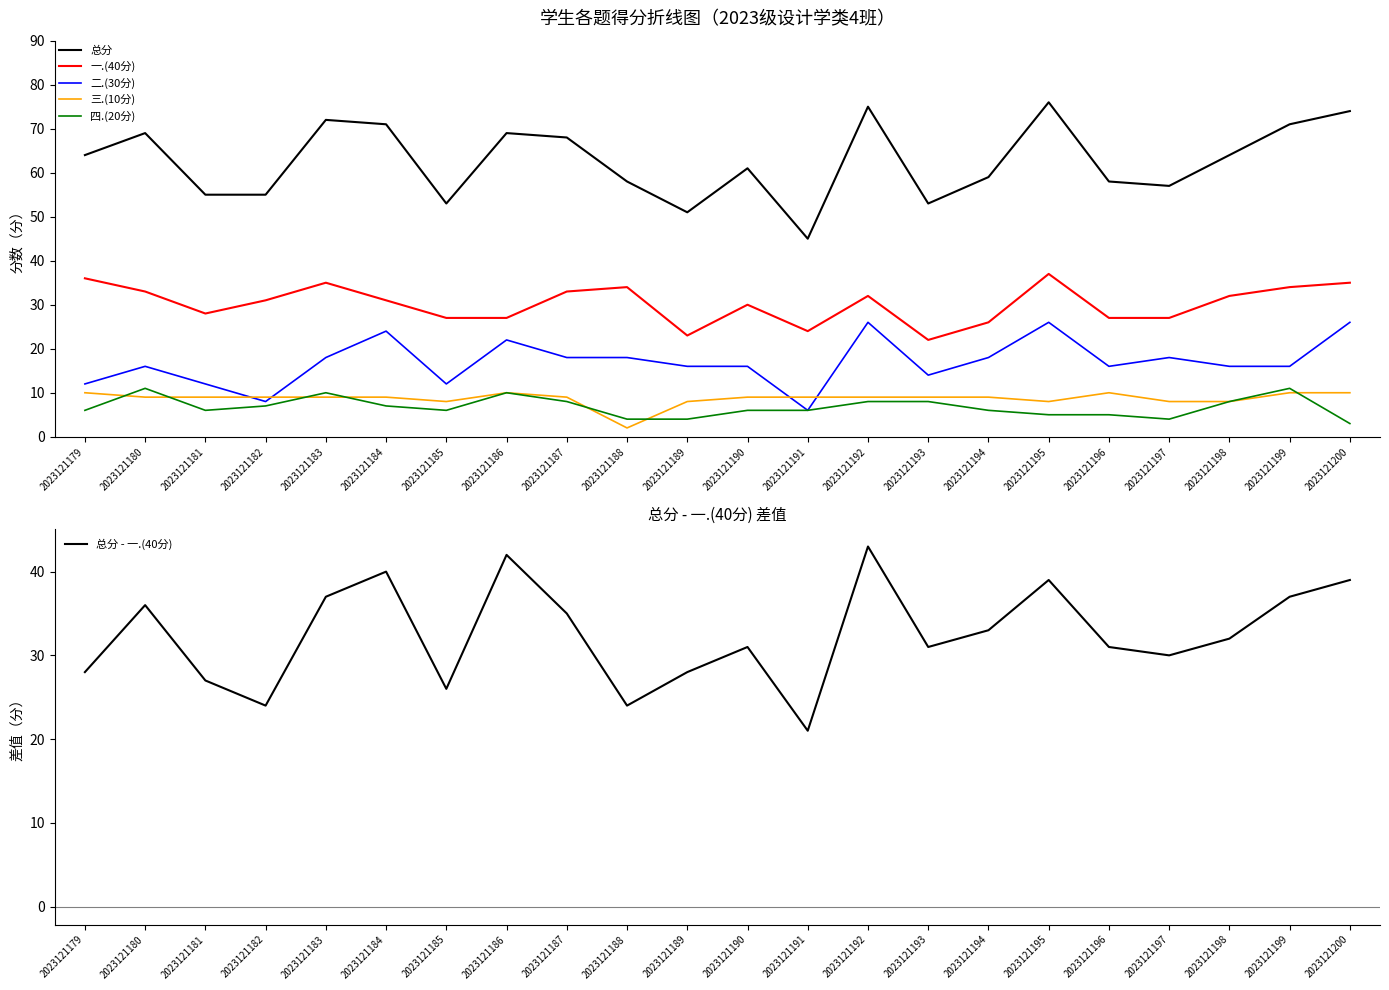

What is the sum of the 总分 - 一.(40分) values at 2023121182 and 2023121198?

56